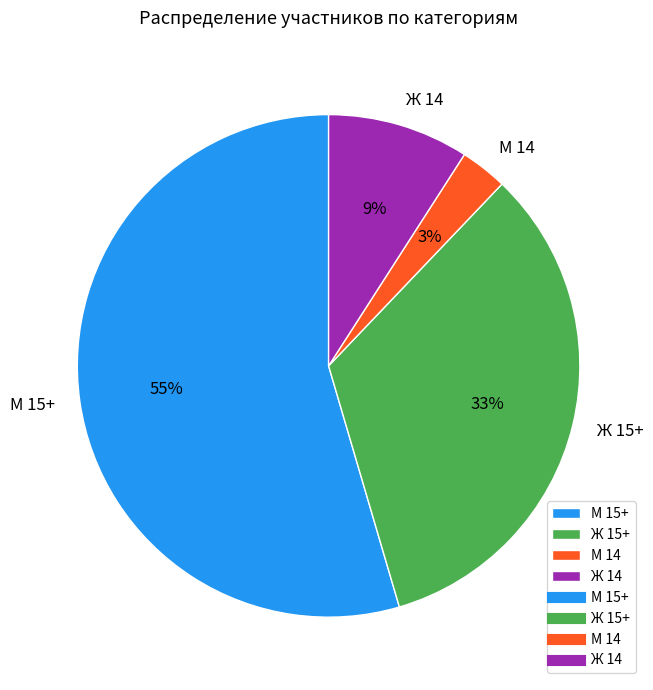

Which category has the smallest portion of the pie?

М 14